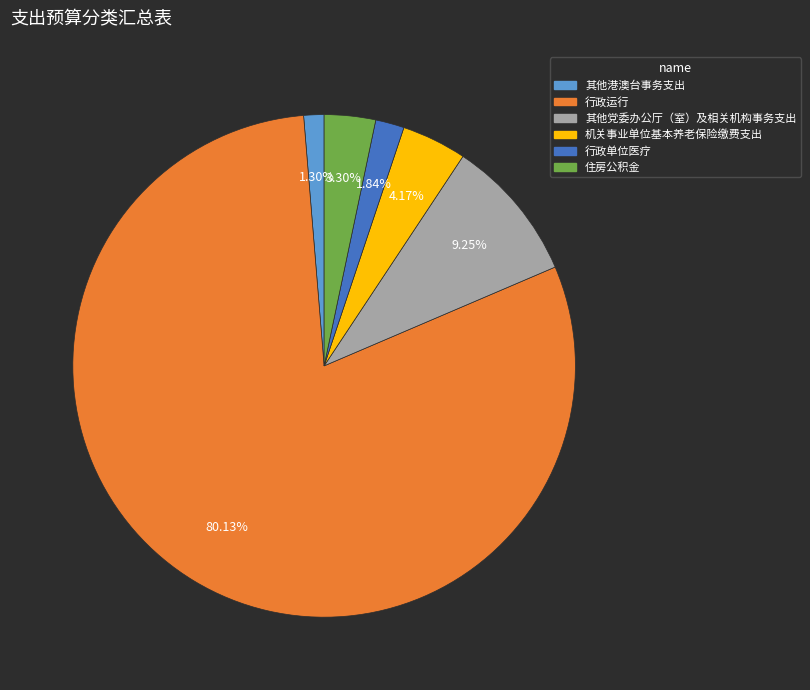

Does 行政单位医疗 account for over 50% of the chart?

No